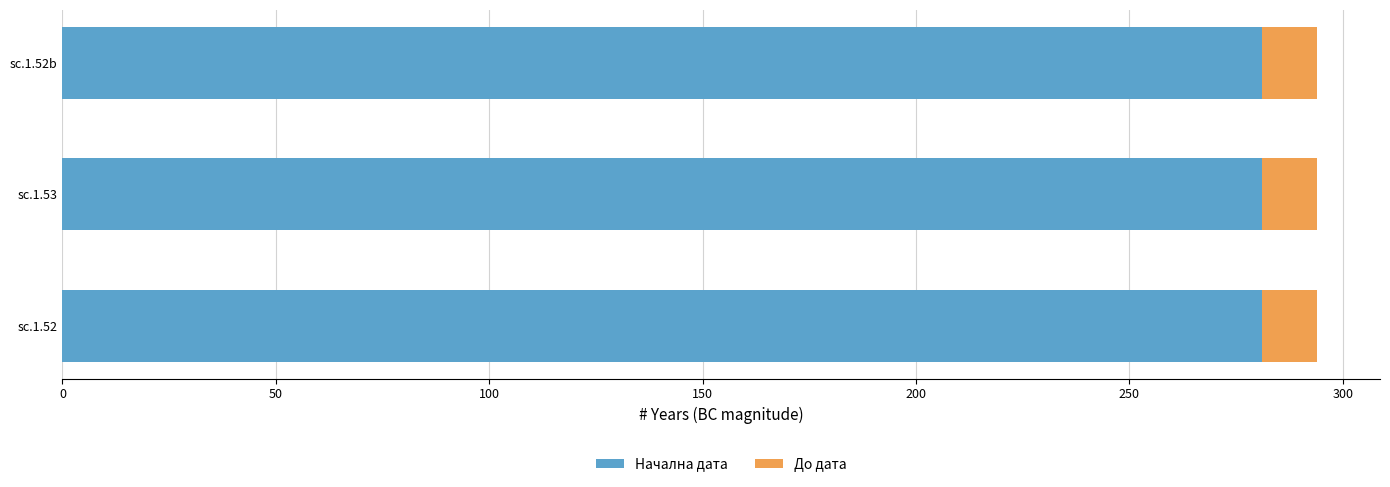

What value does the Начална дата series have at sc.1.52b?

281